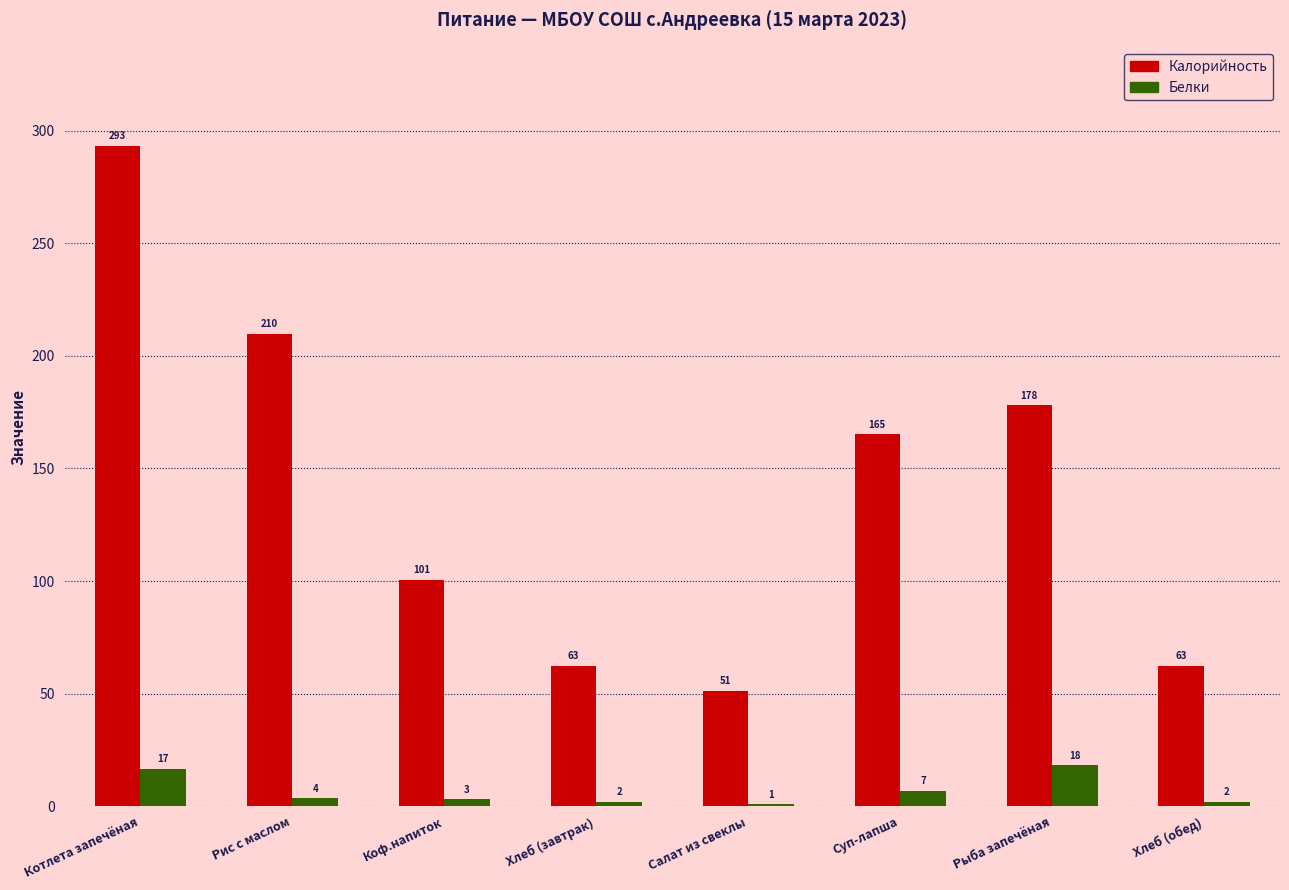

Is the value of Белки at Котлета запечёная greater than the value of Калорийность at Рис с маслом?

No